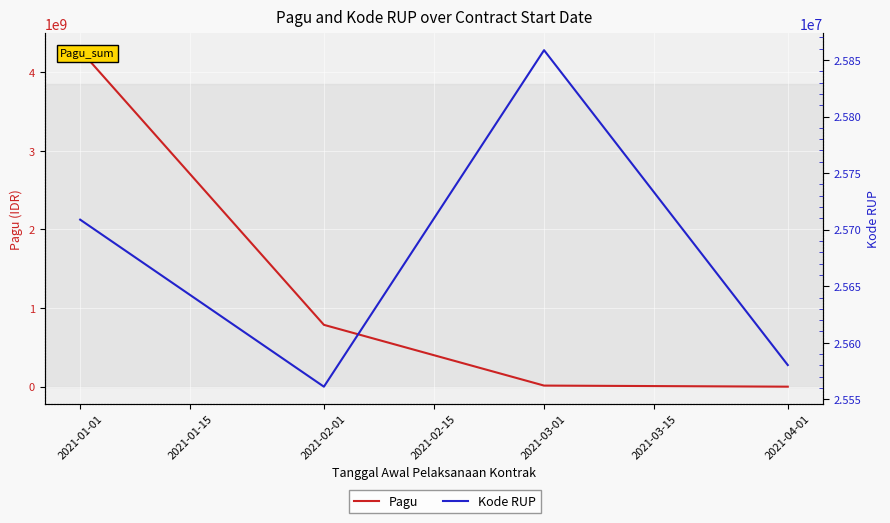

How many values in the Kode RUP series exceed 25708828?

2